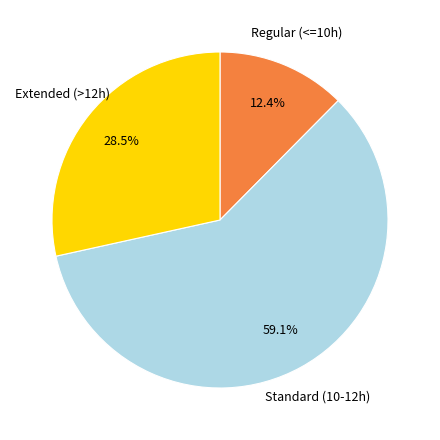

Is there any slice that represents more than half of the pie?

Yes